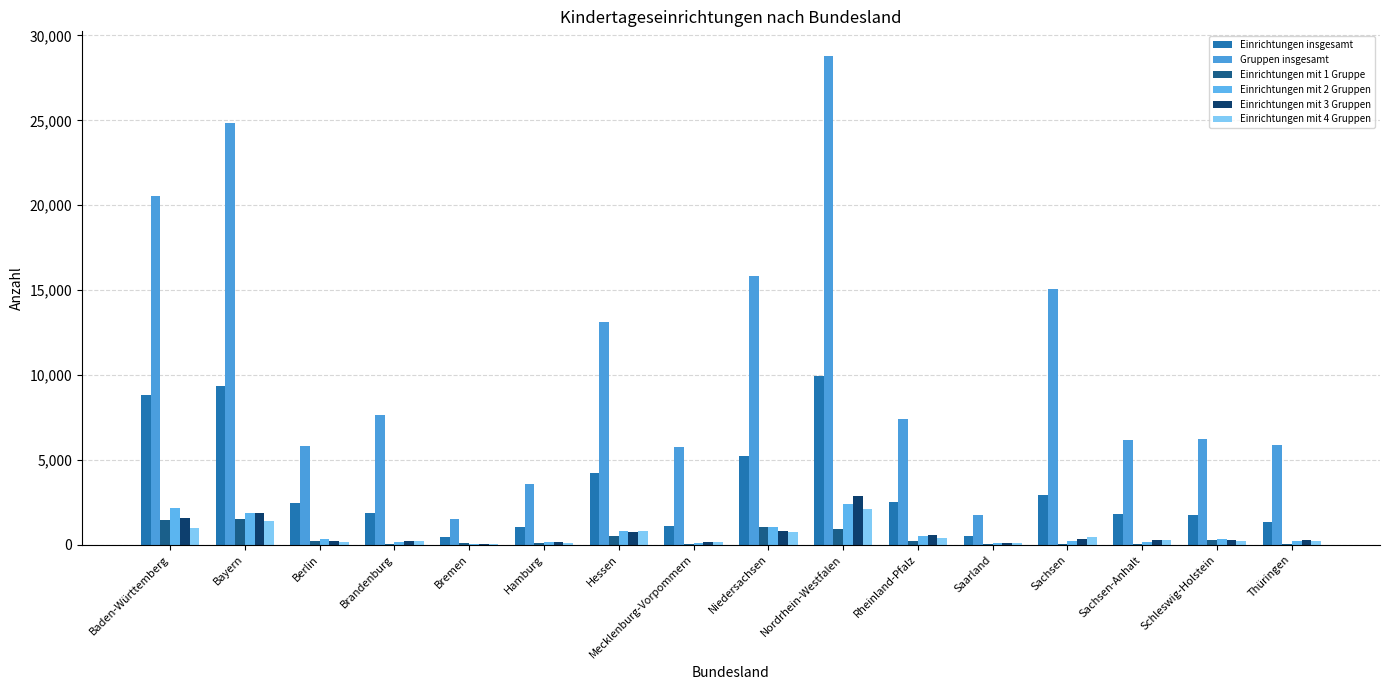

What is the difference between the Gruppen insgesamt values at Bayern and Schleswig-Holstein?

18607